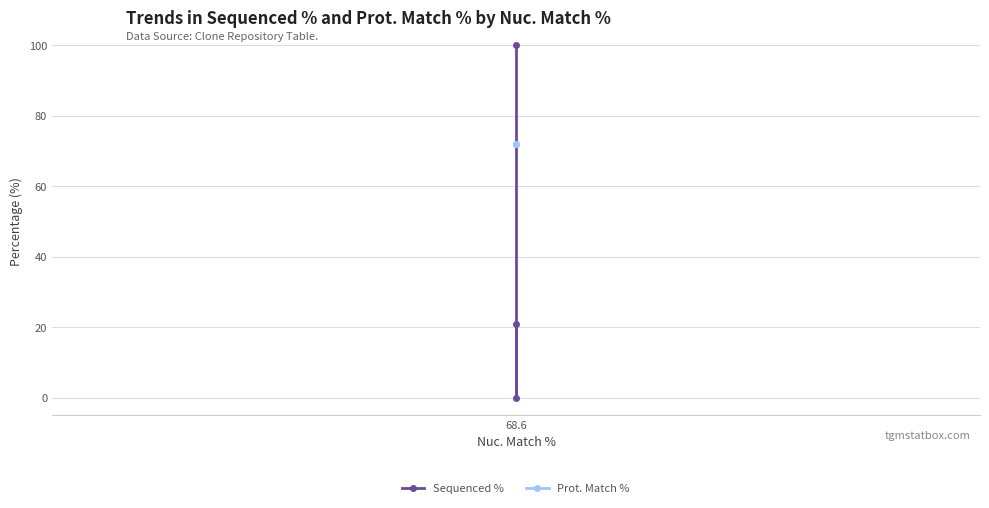

What is the value of the Prot. Match % point at the 1st from the left?

71.9